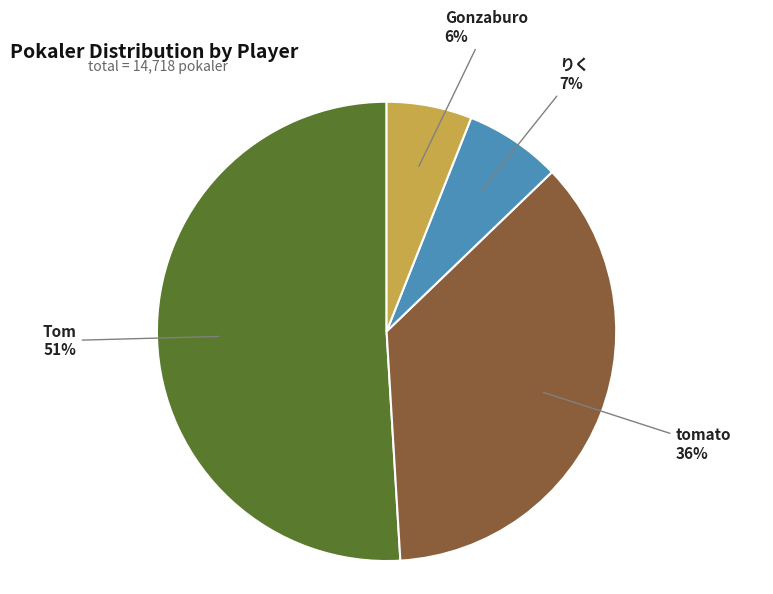

To the nearest percent, what percentage of the pie is Tom?

51%